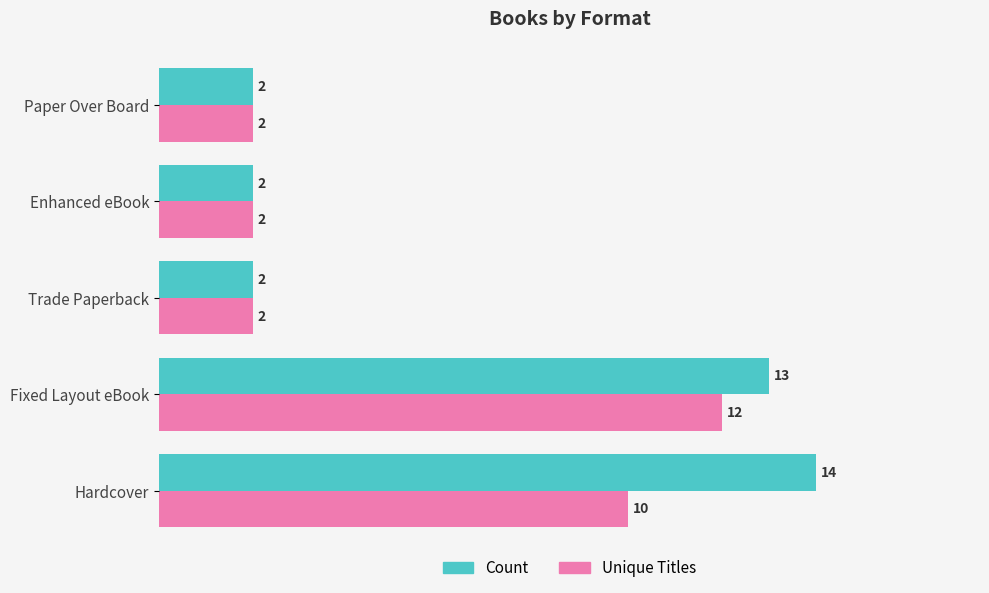

What is the difference between the maximum and minimum values in the Unique Titles series?

10